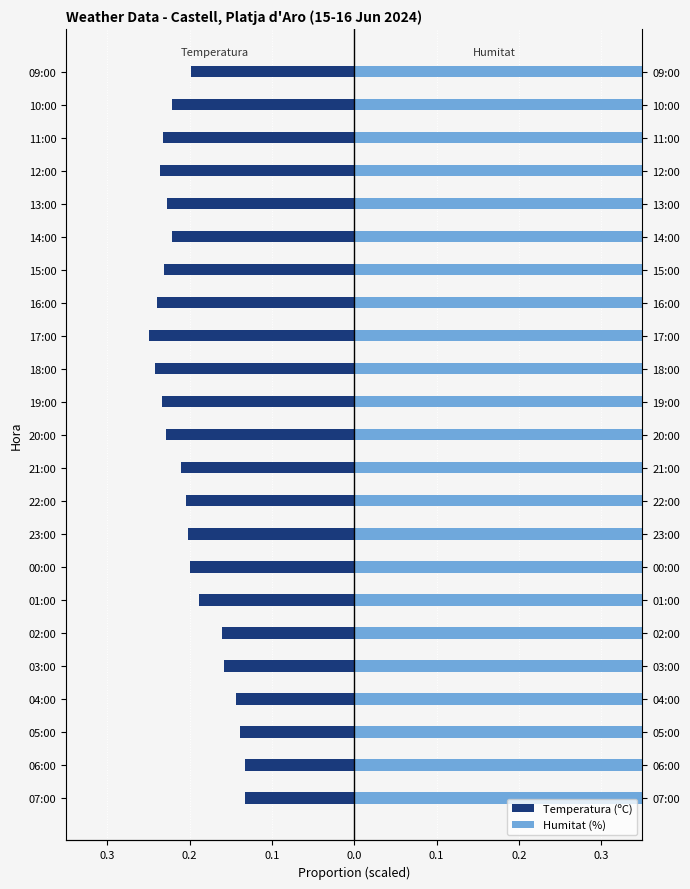

At how many categories does at least one series exceed 0?

23